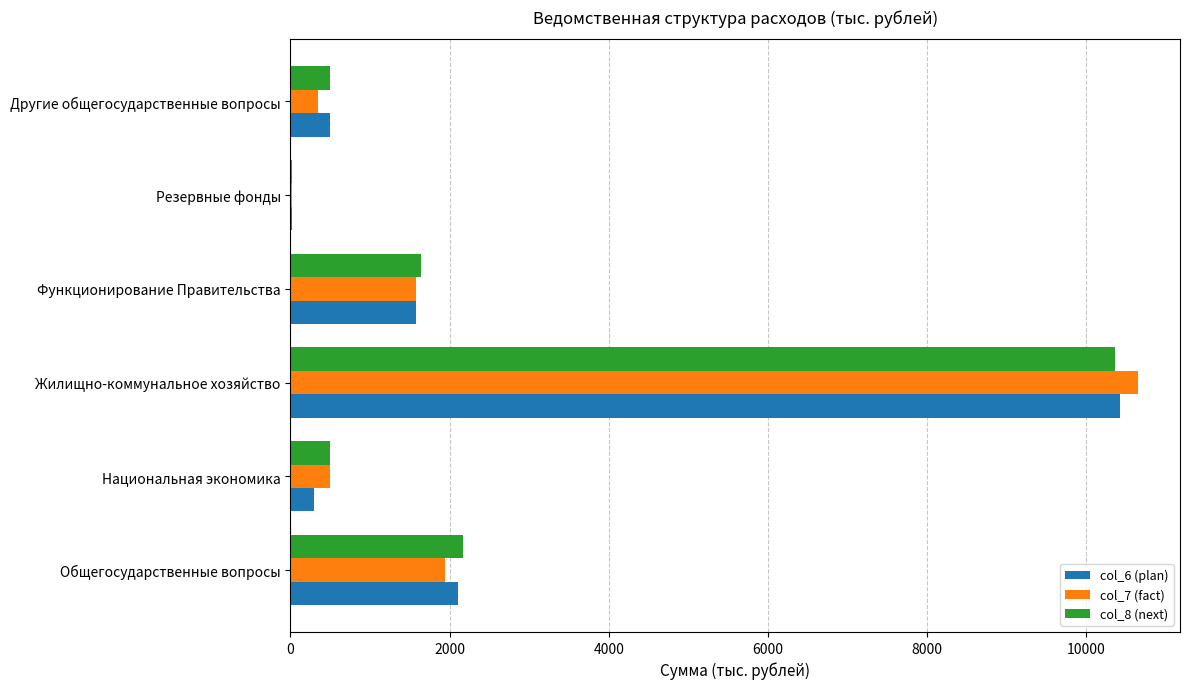

Is the value of col_6 (plan) at Жилищно-коммунальное хозяйство greater than the value of col_7 (fact) at Национальная экономика?

Yes